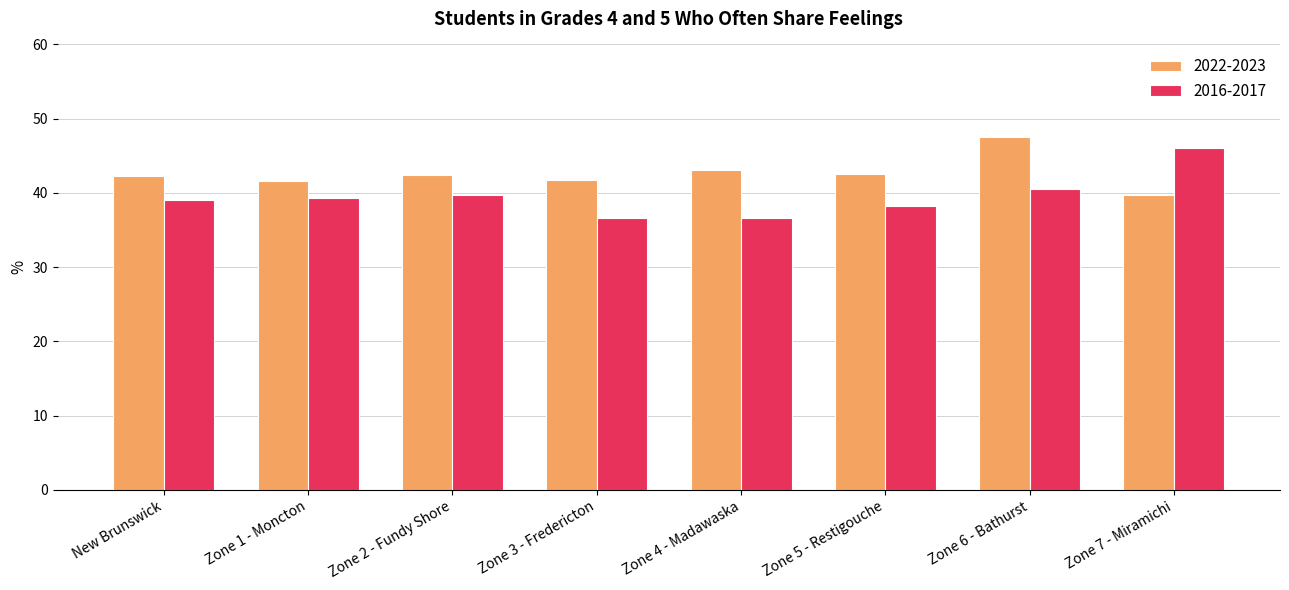

What is the total value across all series at Zone 1 - Moncton?

81.0